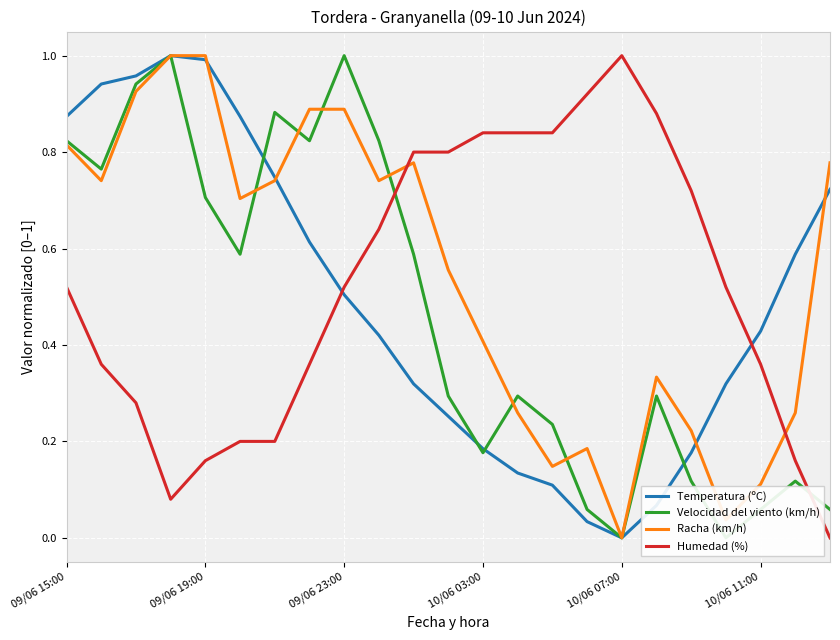

At which label does Humedad (%) reach its peak?

10/06 07:00